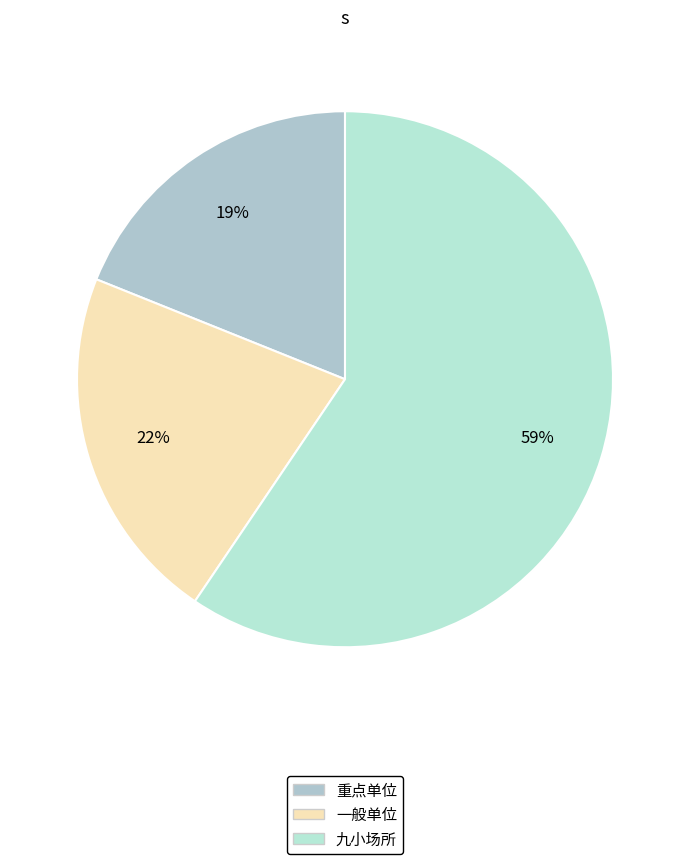

To the nearest percent, what percentage of the pie is 重点单位?

19%